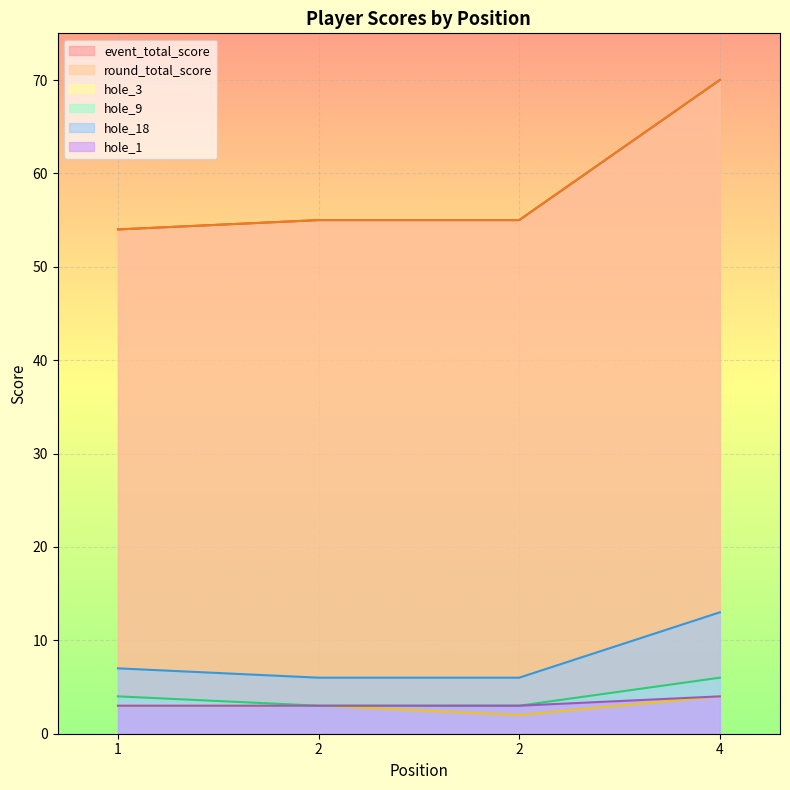

Is the value of hole_1 at 4 greater than the value of event_total_score at 2?

No